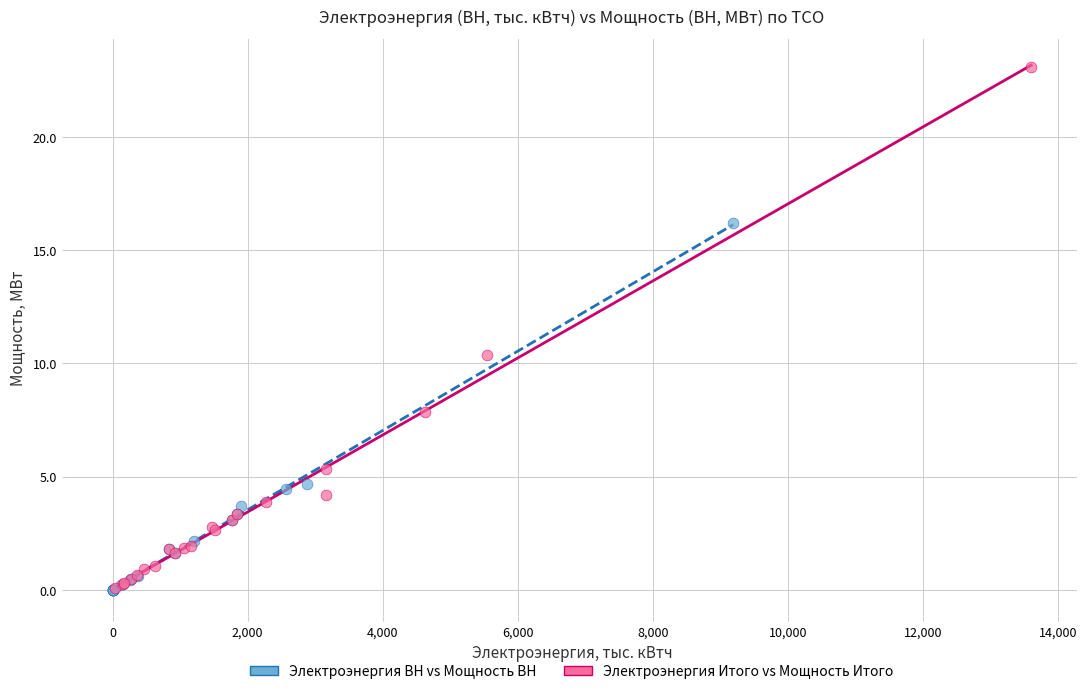

Which series contains the highest Y value?

Электроэнергия Итого vs Мощность Итого